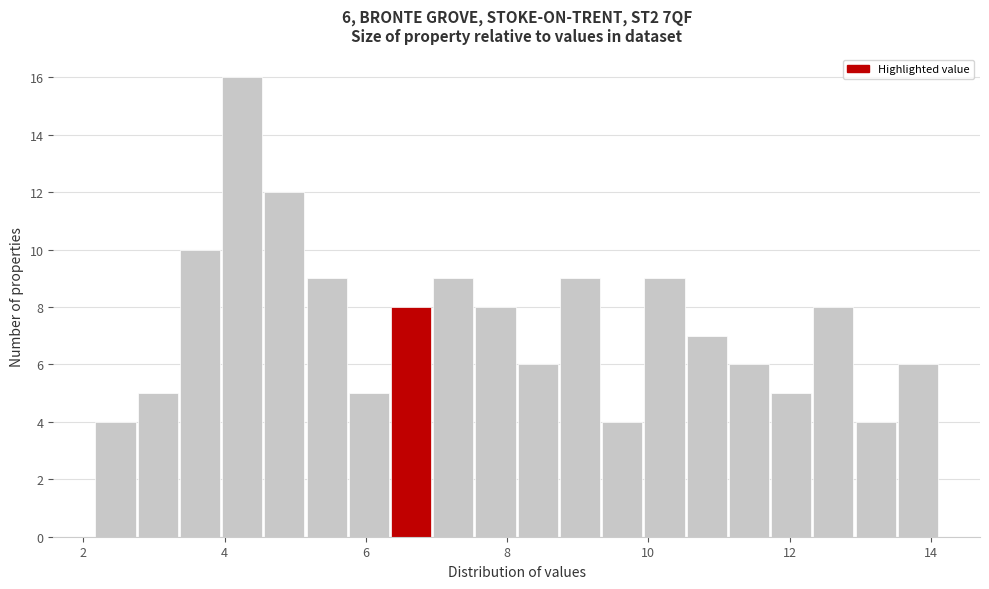

Around what value on the x-axis is the tallest bar? Give the approximate position of its centre, as read against the axis.

4.2